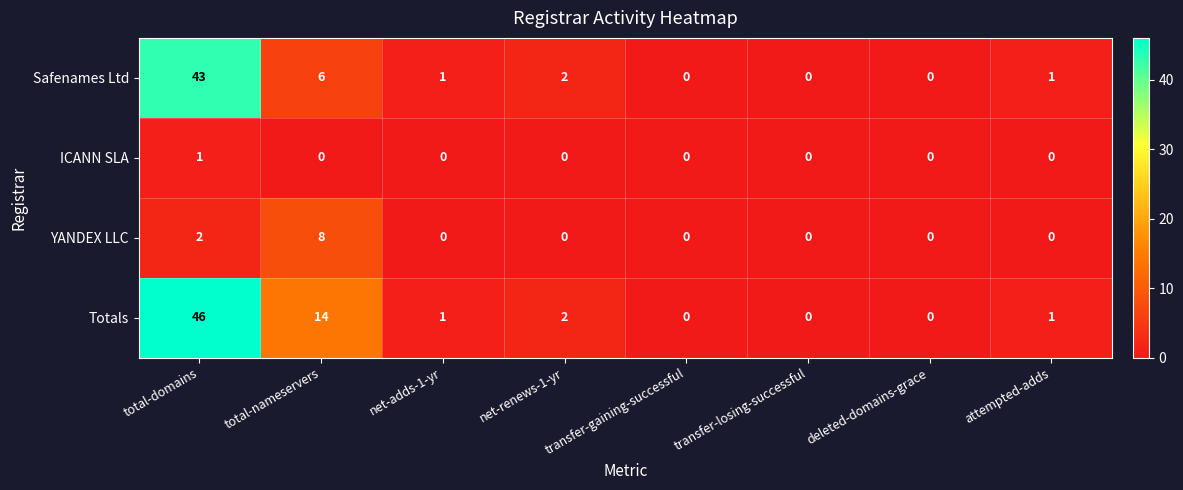

What is the average value of the Safenames Ltd series?

7